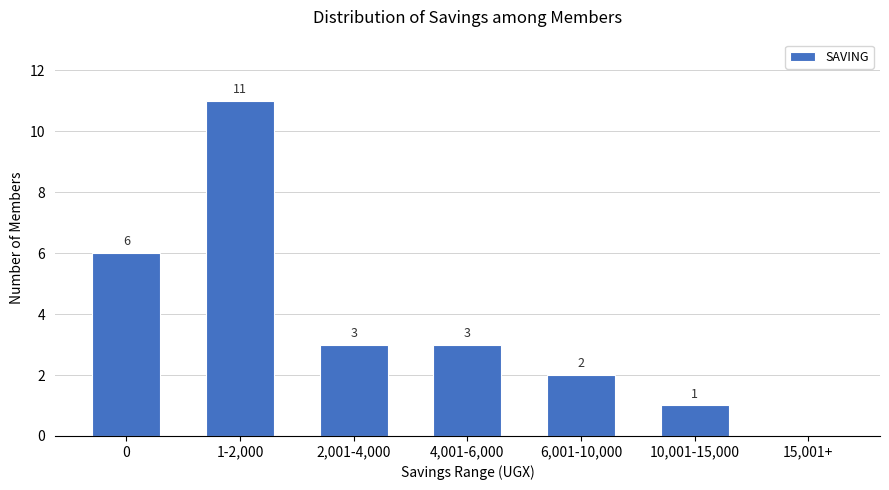

What is the maximum value shown in the chart?

11